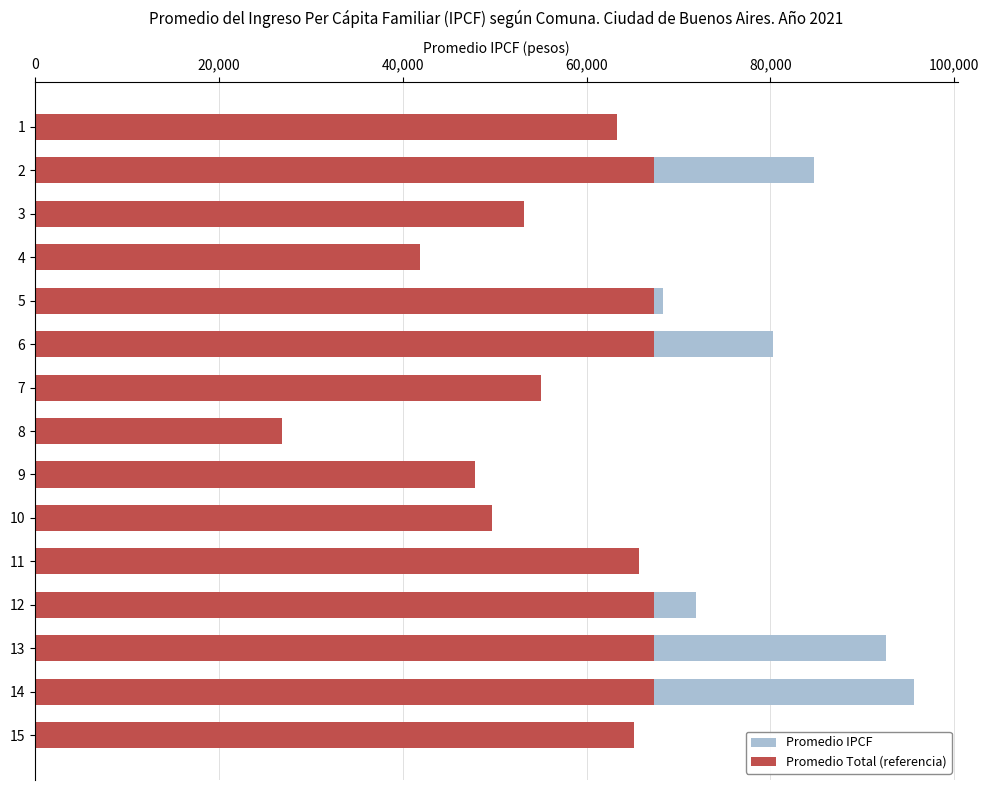

Is it true that Promedio Total (referencia) equals 79748 at 10?

False